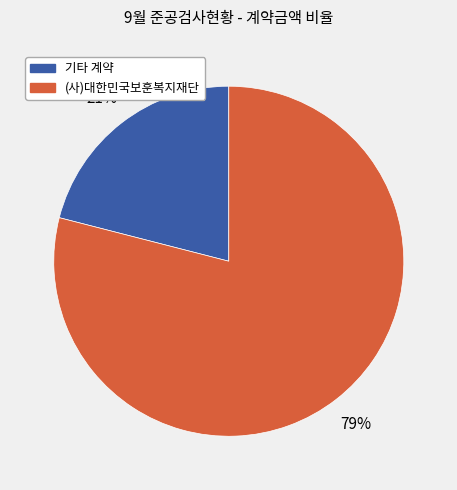

How many slices are in this pie chart?

2